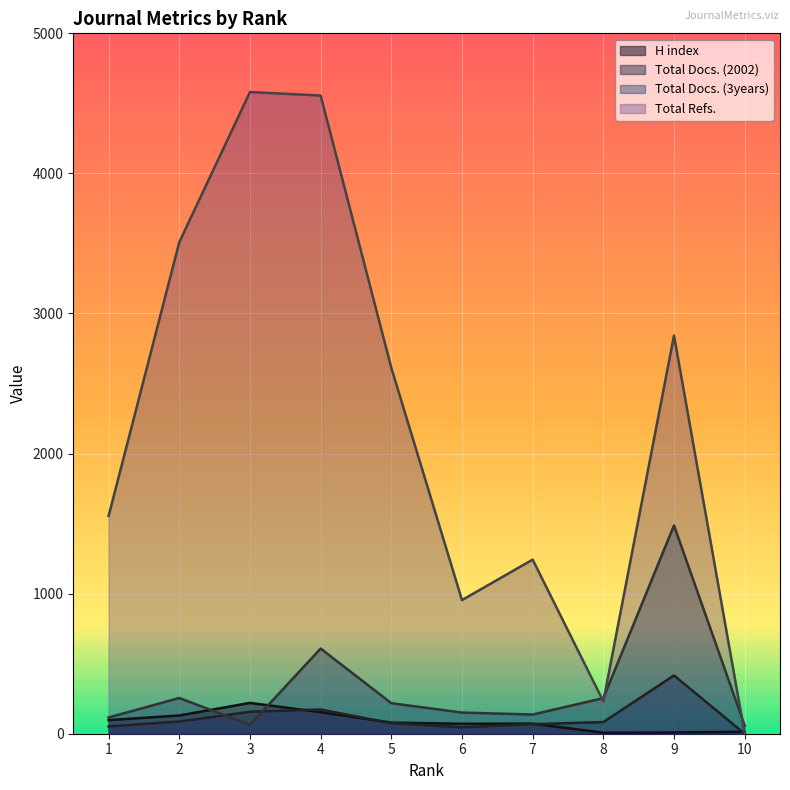

Is it true that Total Docs. (3years) equals 255 at 2?

True